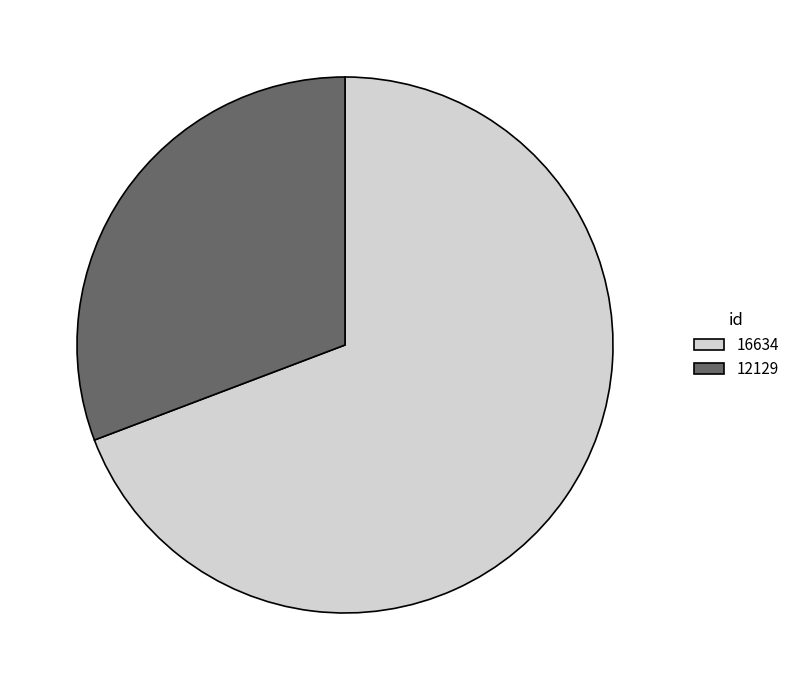

Rank the categories by value from highest to lowest.

16634, 12129